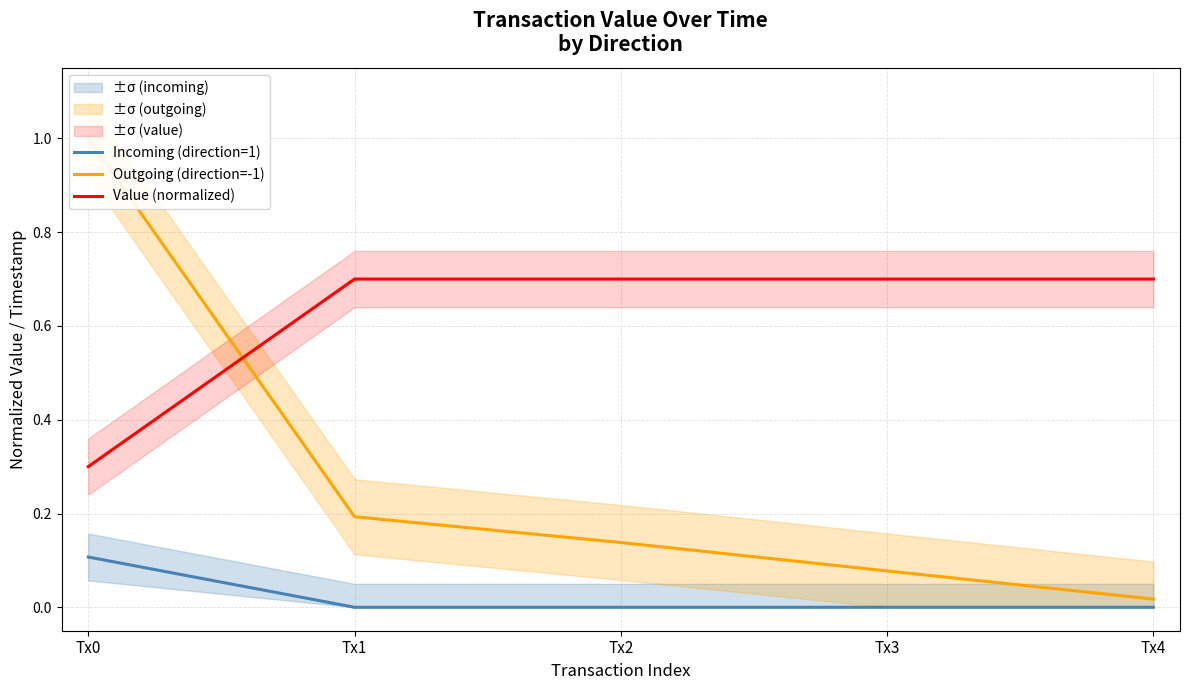

The Value (normalized) series shows 1.1 at Tx3. True or false?

False